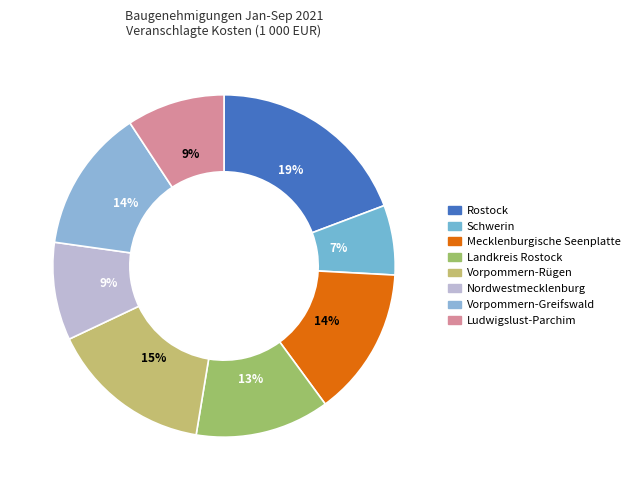

How many slices are in this pie chart?

8